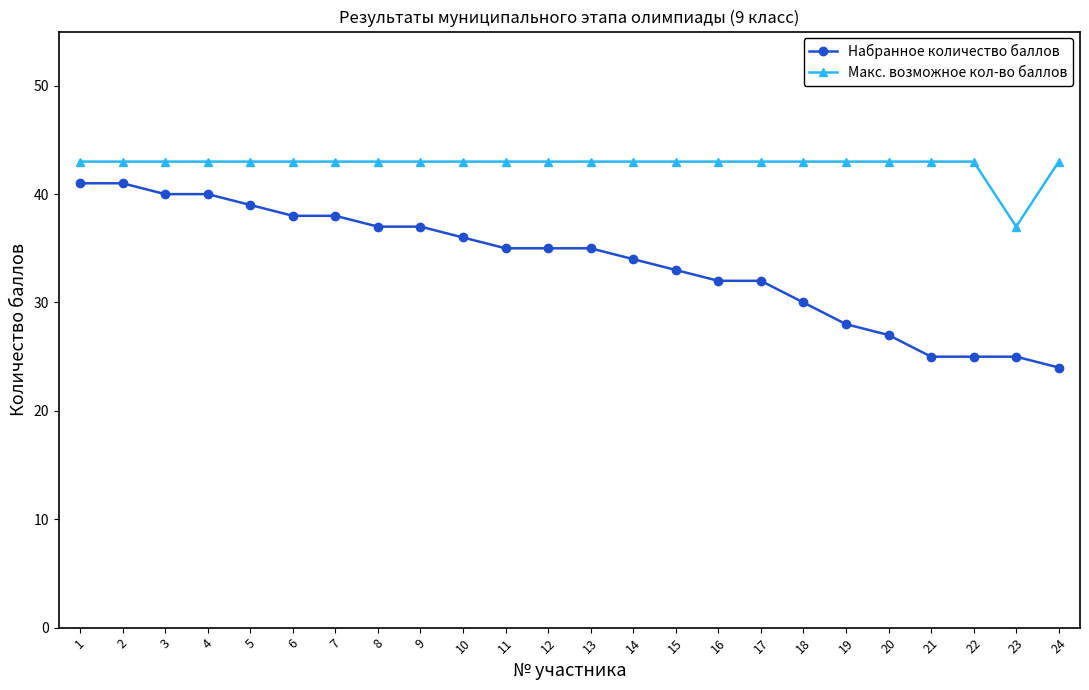

Is it true that Набранное количество баллов equals 30 at 18?

True